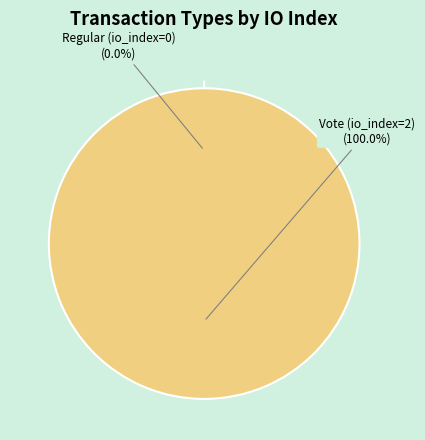

Which has a higher value, Vote (io_index=2) or Regular (io_index=0)?

Vote (io_index=2)